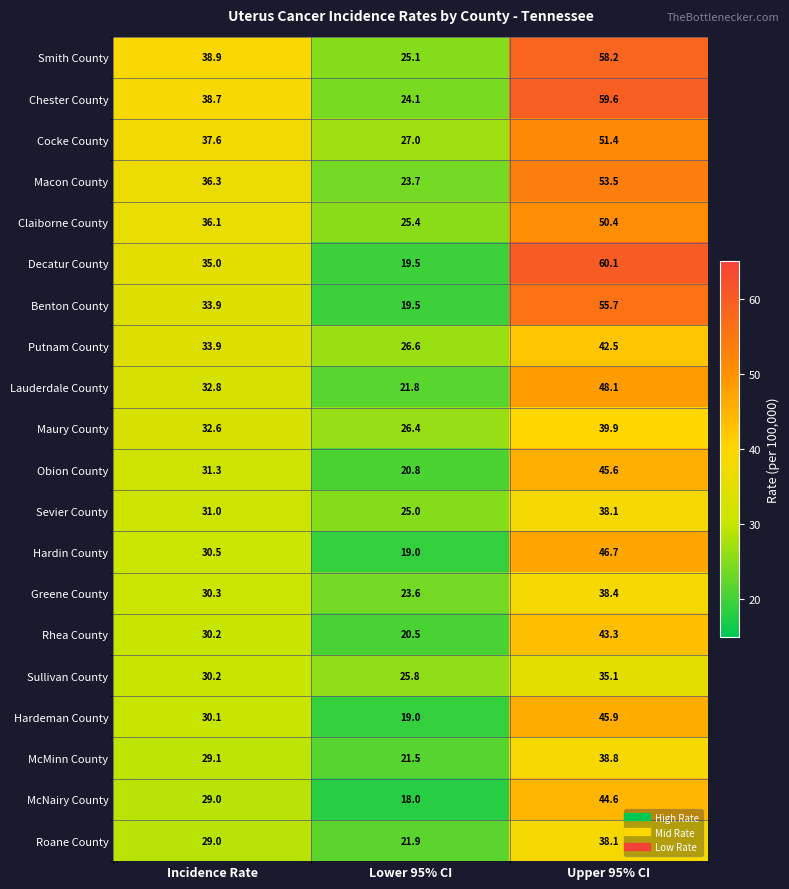

Rank the categories by Obion County value from lowest to highest.

Lower 95% CI, Incidence Rate, Upper 95% CI